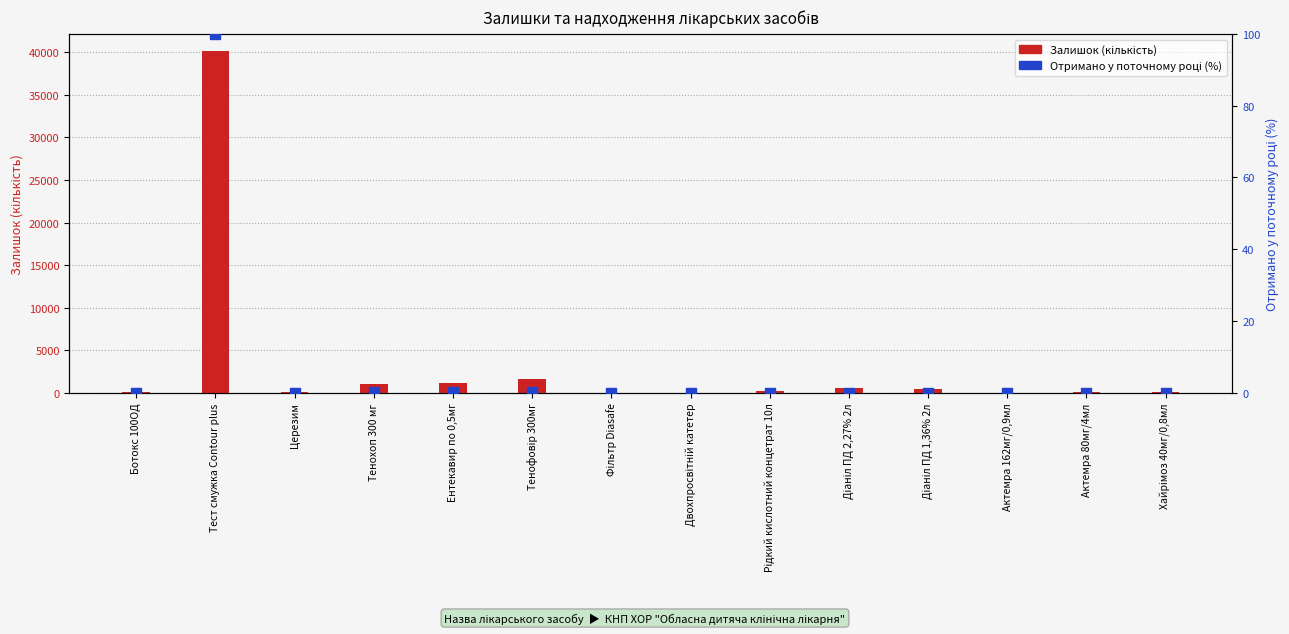

Which series has the largest total across all categories?

Залишок (кількість)